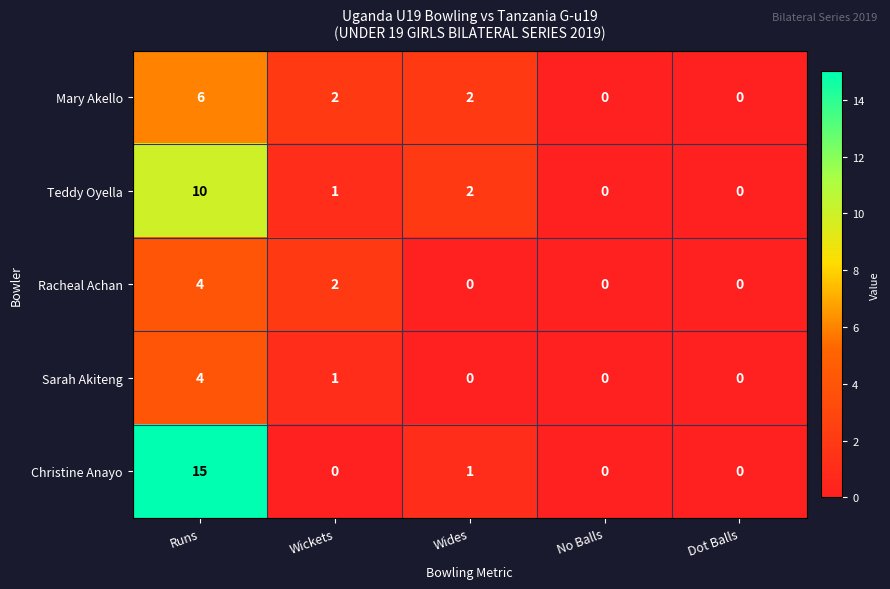

Where does the Mary Akello series first go above 2?

Runs